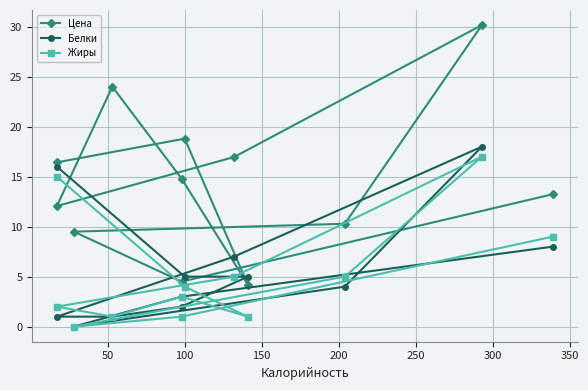

How many values in the Жиры series exceed 4?

5